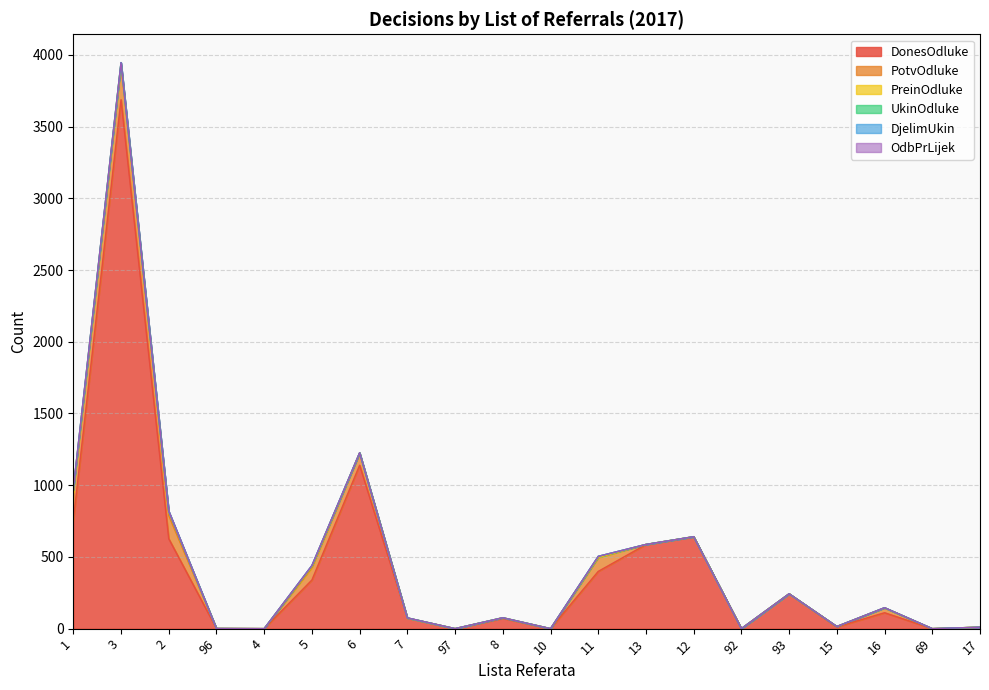

Reading left to right, what are all the values shown in this chart?

DonesOdluke: 1=754	3=3687	2=627	96=1	4=0	5=339	6=1139	7=74	97=0	8=72	10=0	11=399	13=586	12=640	92=0	93=243	15=12	16=111	69=0	17=10
PotvOdluke: 1=196	3=243	2=162	96=0	4=0	5=86	6=85	7=0	97=0	8=4	10=0	11=97	13=1	12=1	92=0	93=0	15=3	16=34	69=0	17=0
PreinOdluke: 1=17	3=10	2=24	96=0	4=0	5=9	6=1	7=0	97=0	8=0	10=0	11=1	13=0	12=0	92=0	93=0	15=0	16=0	69=0	17=0
UkinOdluke: 1=3	3=6	2=3	96=0	4=0	5=5	6=1	7=1	97=0	8=0	10=0	11=7	13=0	12=0	92=0	93=0	15=0	16=1	69=0	17=0
DjelimUkin: 1=4	3=0	2=3	96=0	4=0	5=1	6=0	7=0	97=0	8=0	10=0	11=0	13=0	12=0	92=0	93=0	15=0	16=0	69=0	17=0
OdbPrLijek: 1=0	3=0	2=0	96=0	4=0	5=0	6=0	7=0	97=0	8=0	10=0	11=0	13=0	12=0	92=0	93=0	15=0	16=0	69=0	17=0